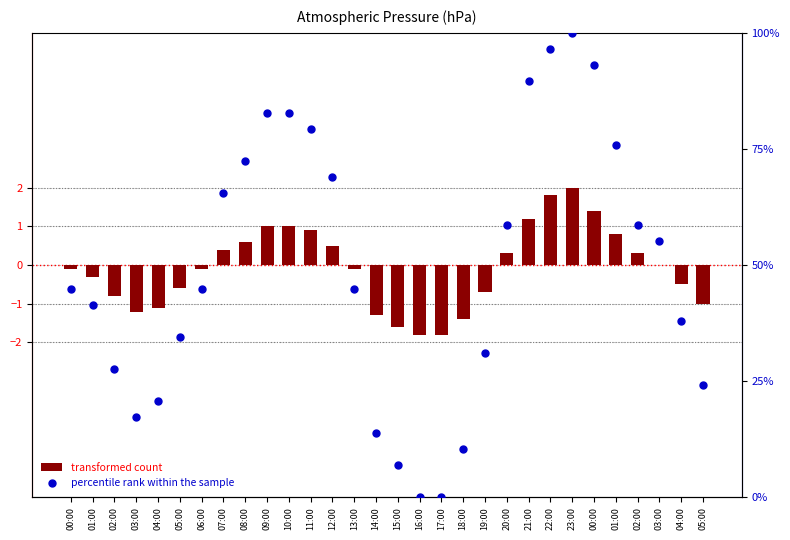

Which series reaches the minimum Y coordinate?

transformed count